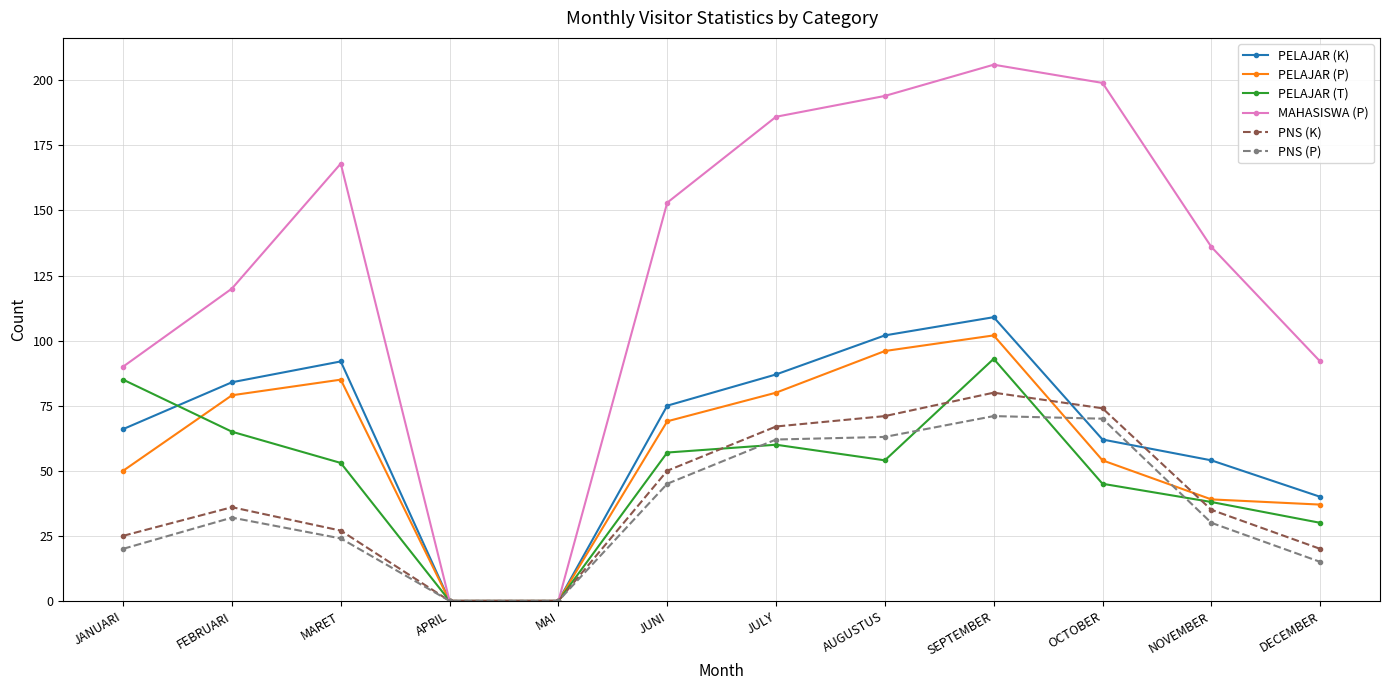

At which label does PNS (K) reach its peak?

SEPTEMBER